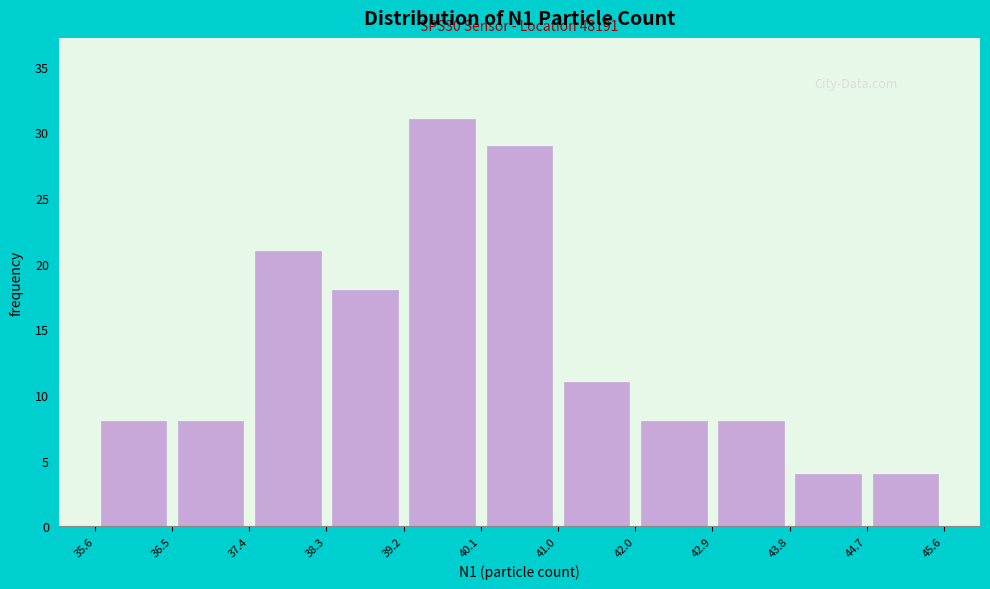

Which range on the x-axis has the tallest bar?

39.2 to 40.1